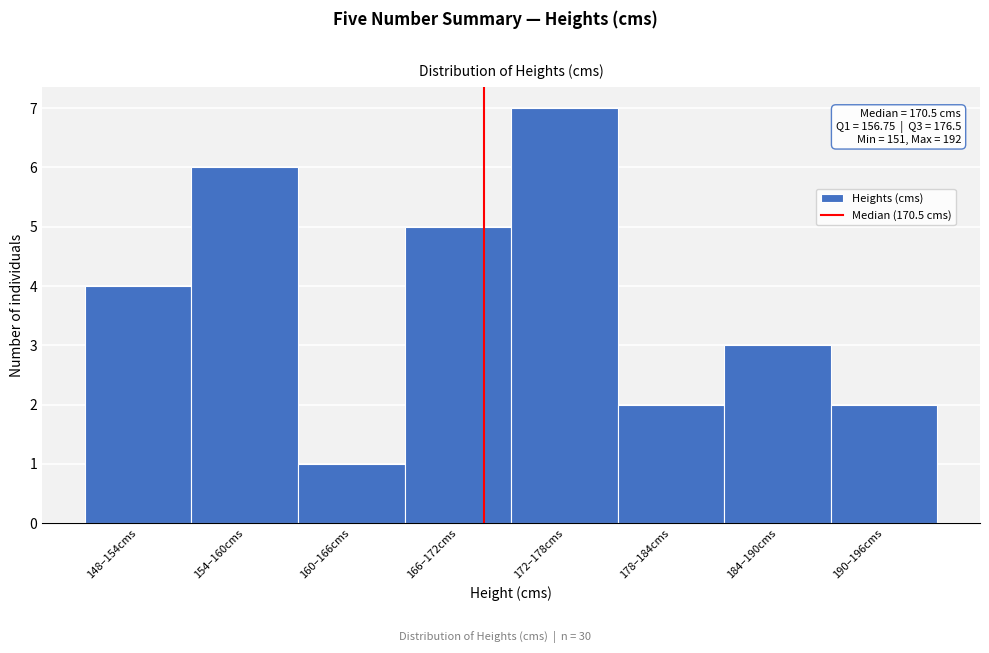

Reading left to right, transcribe all the data shown in this chart.

148–154cms=4	154–160cms=6	160–166cms=1	166–172cms=5	172–178cms=7	178–184cms=2	184–190cms=3	190–196cms=2